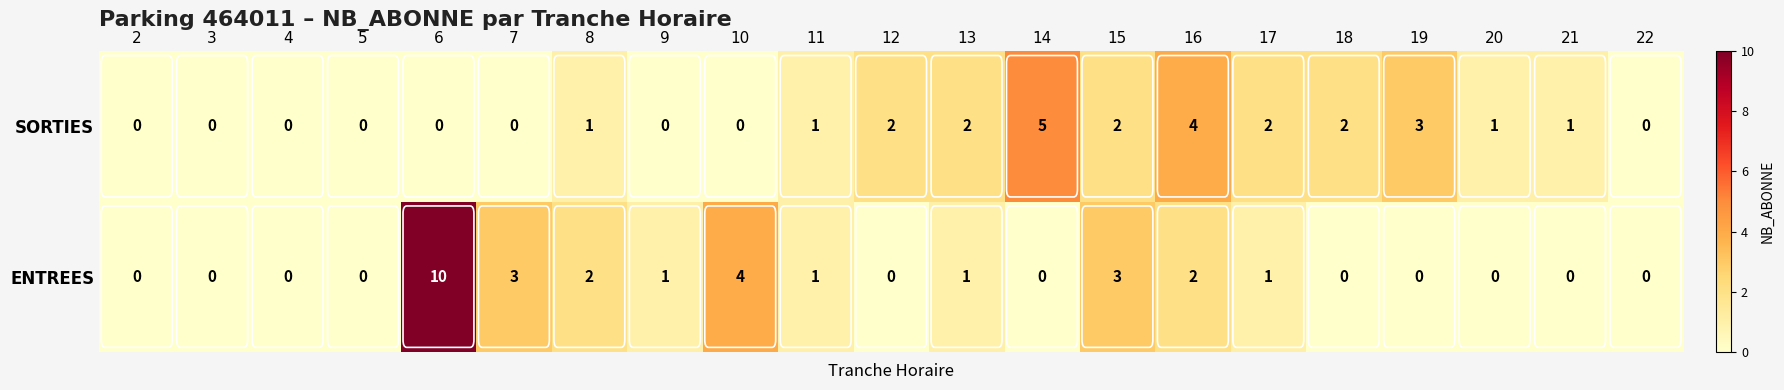

Which series changed the most between 2 and 18?

SORTIES